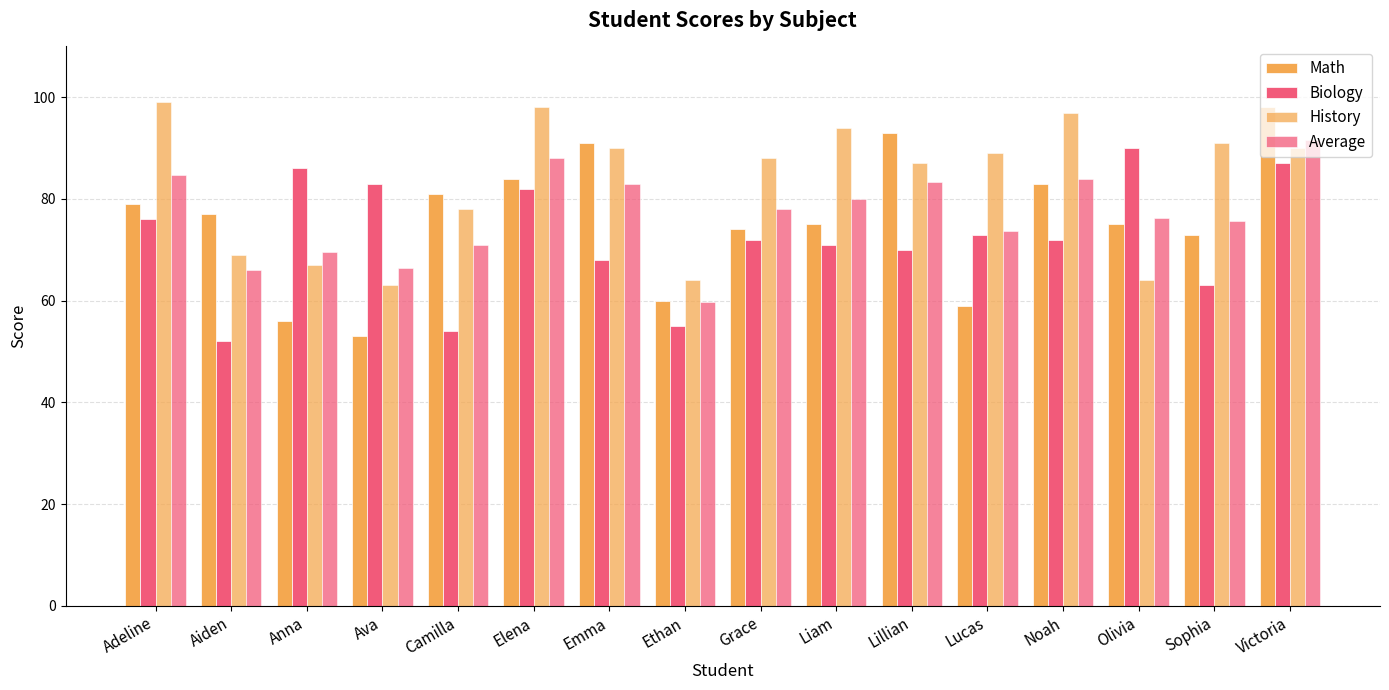

How many series are shown in this chart?

4